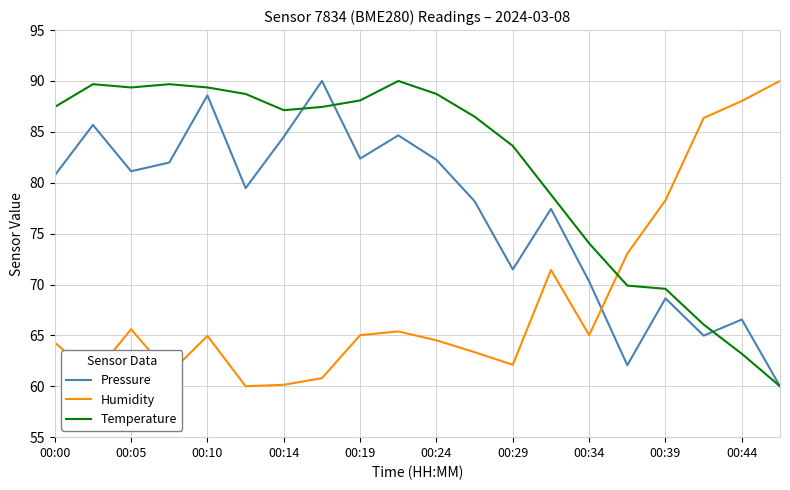

Which series has the largest total across all categories?

Temperature